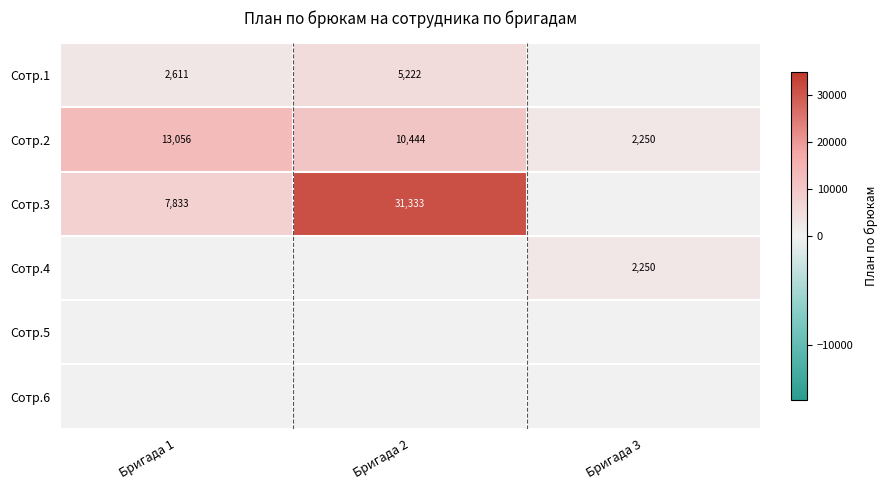

The Сотр.1 series shows 2611 at Бригада 1. True or false?

True